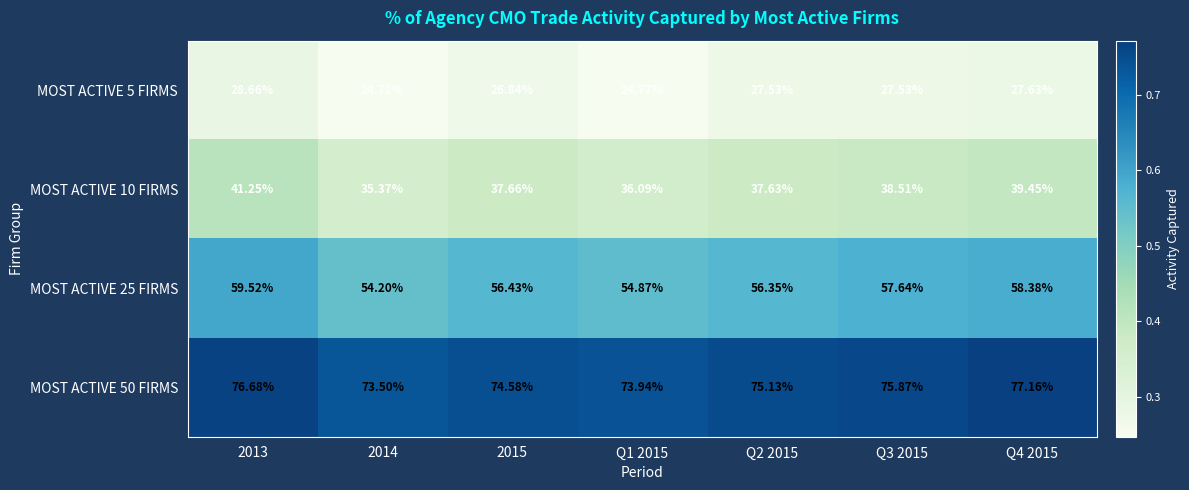

Which series has the largest total across all categories?

MOST ACTIVE 50 FIRMS